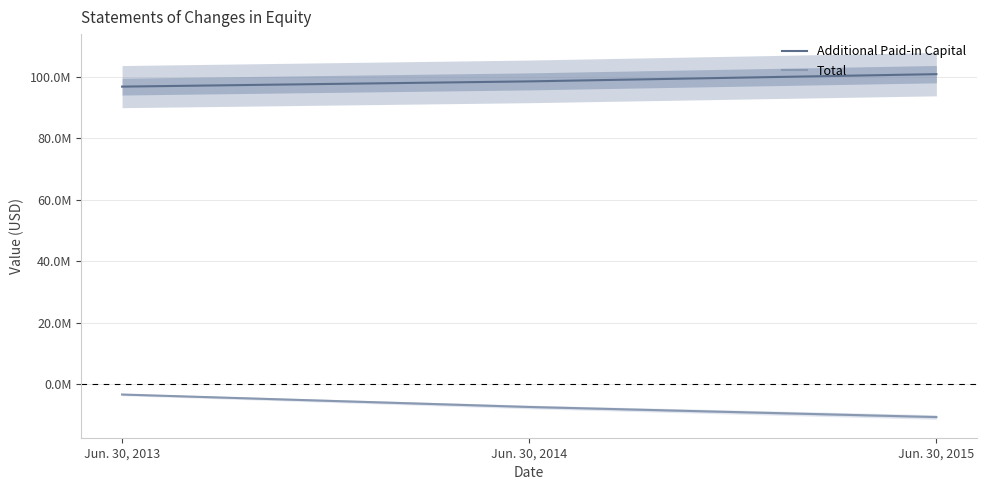

Which category has the highest value in the Additional Paid-in Capital series?

Jun. 30, 2015